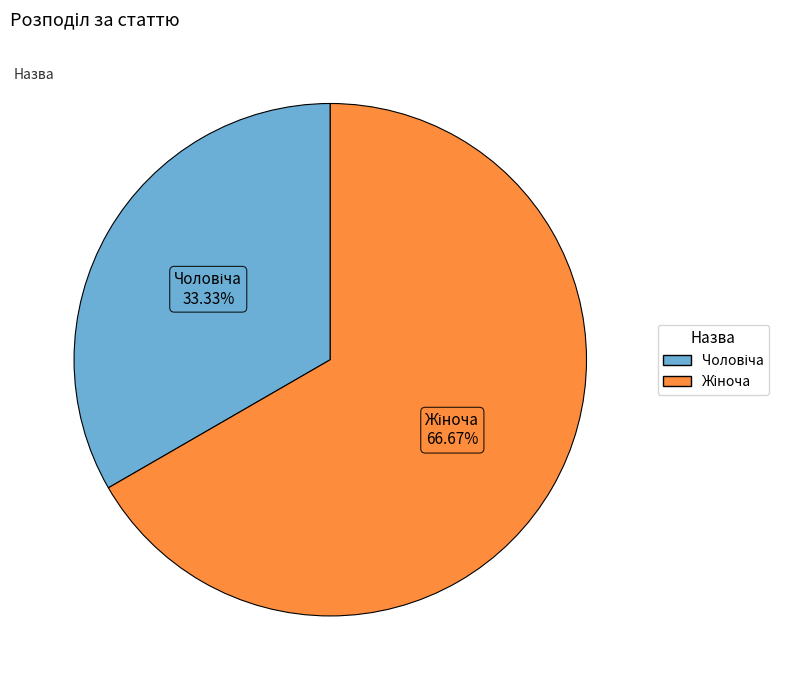

Is there a majority slice in this chart?

Yes